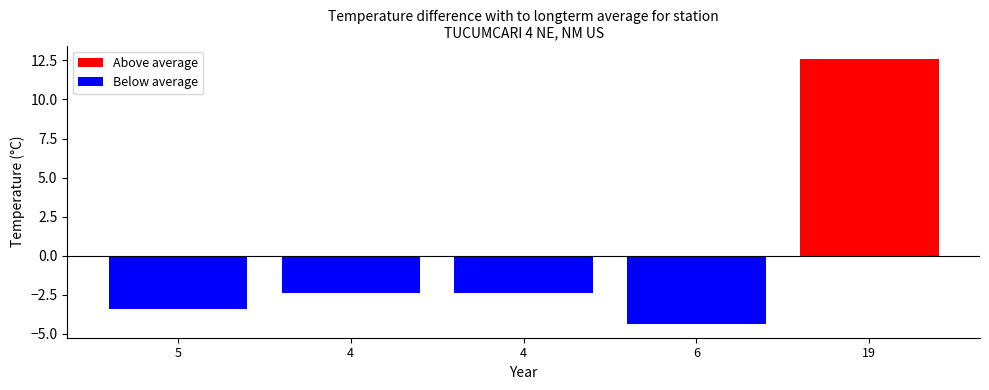

What is the label of the 3rd bar from the left?

4